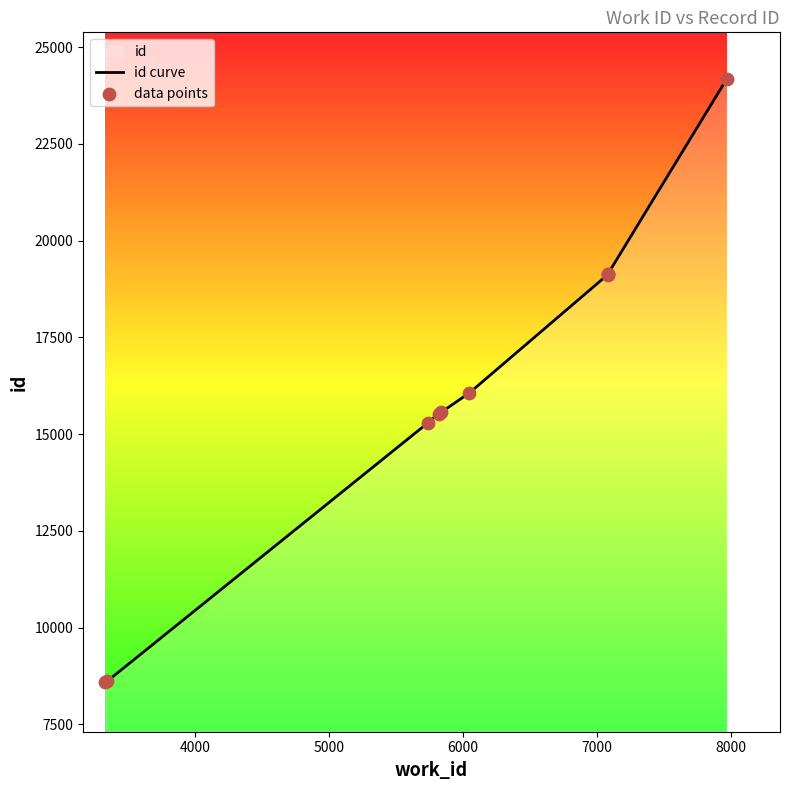

Which series has the largest total across all categories?

id curve